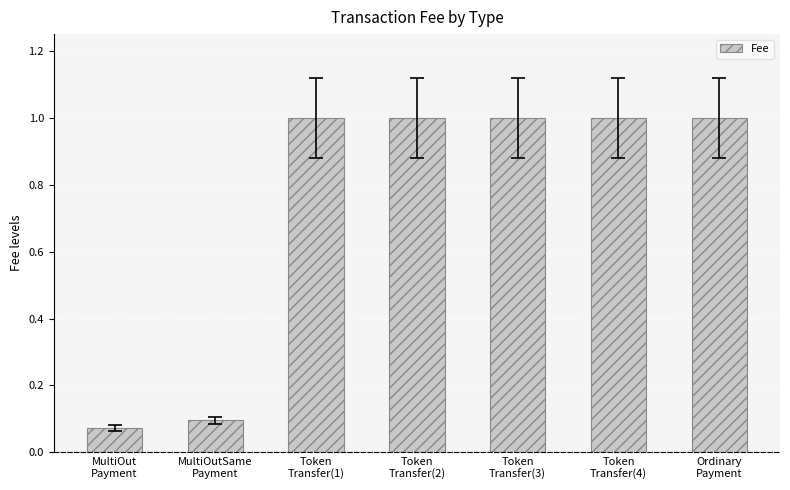

What is the approximate value at Token
Transfer(4)?

1.0